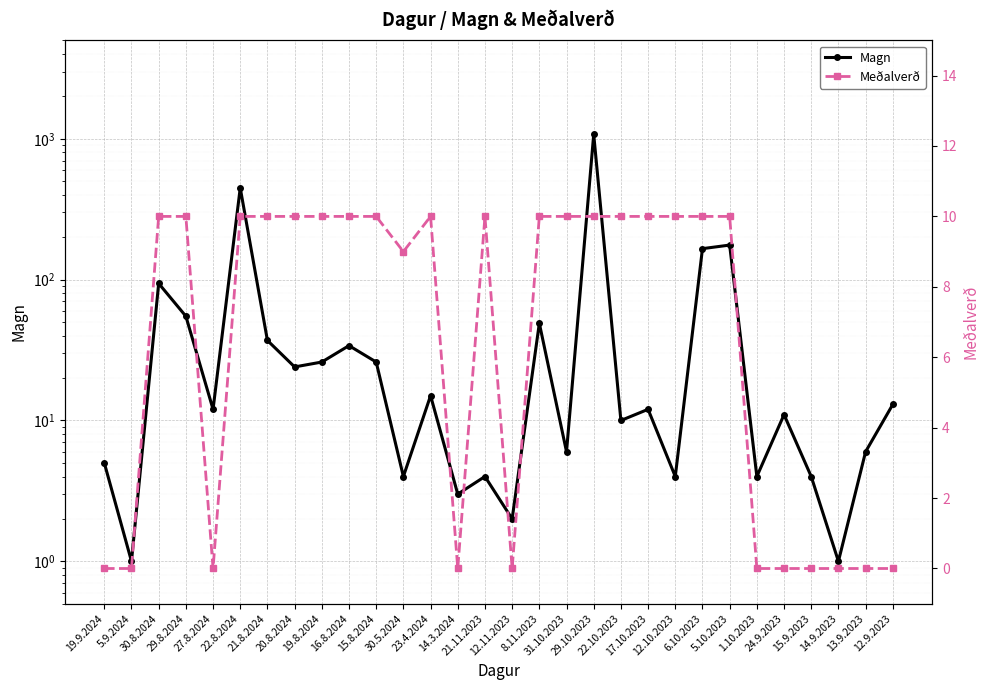

List the series in order of their overall mean, highest first.

Magn, Meðalverð